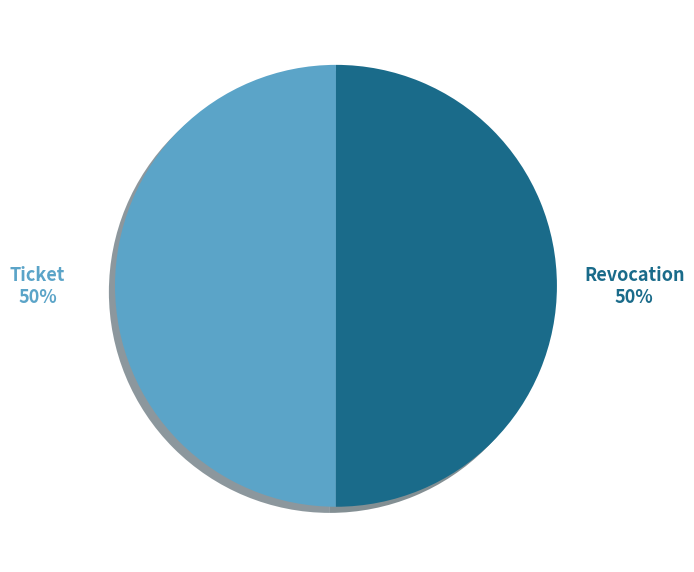

Approximately how many times larger is the value at Revocation compared to Ticket?

1.0